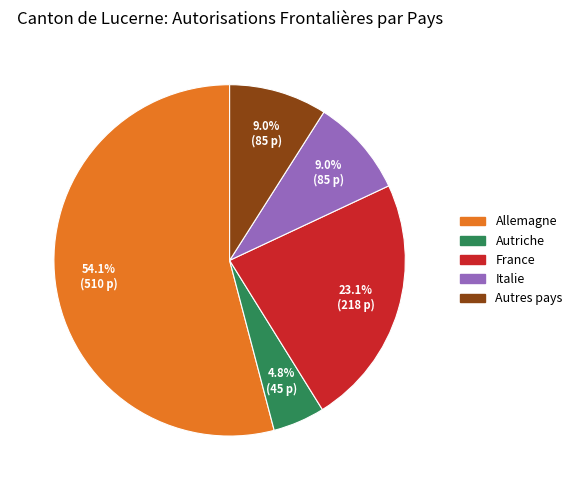

Which slice is the smallest?

Autriche